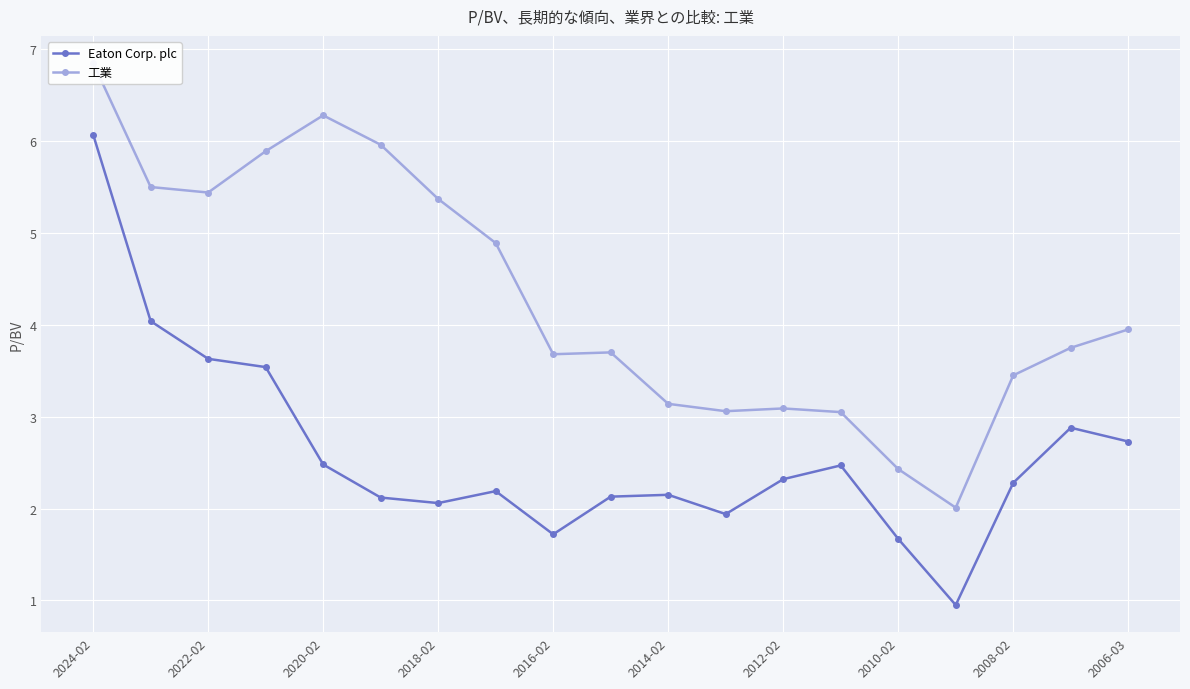

Which category has the highest value in the Eaton Corp. plc series?

2024-02